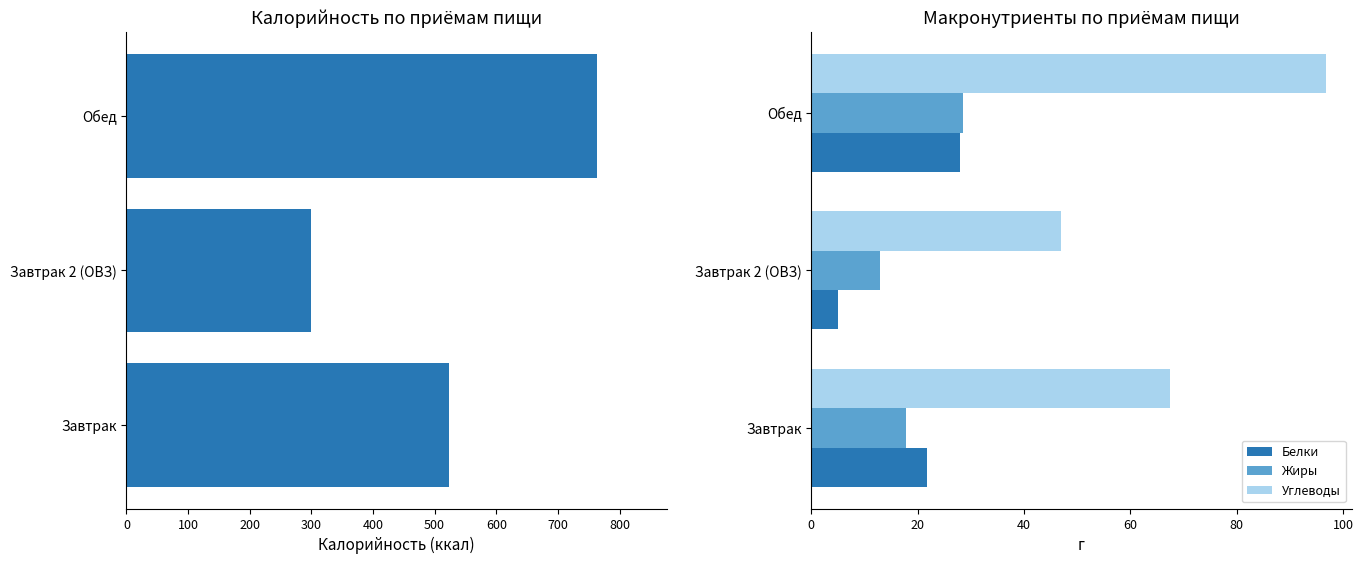

What is the value of the Калорийность bar at the 1st from the left?

523.2